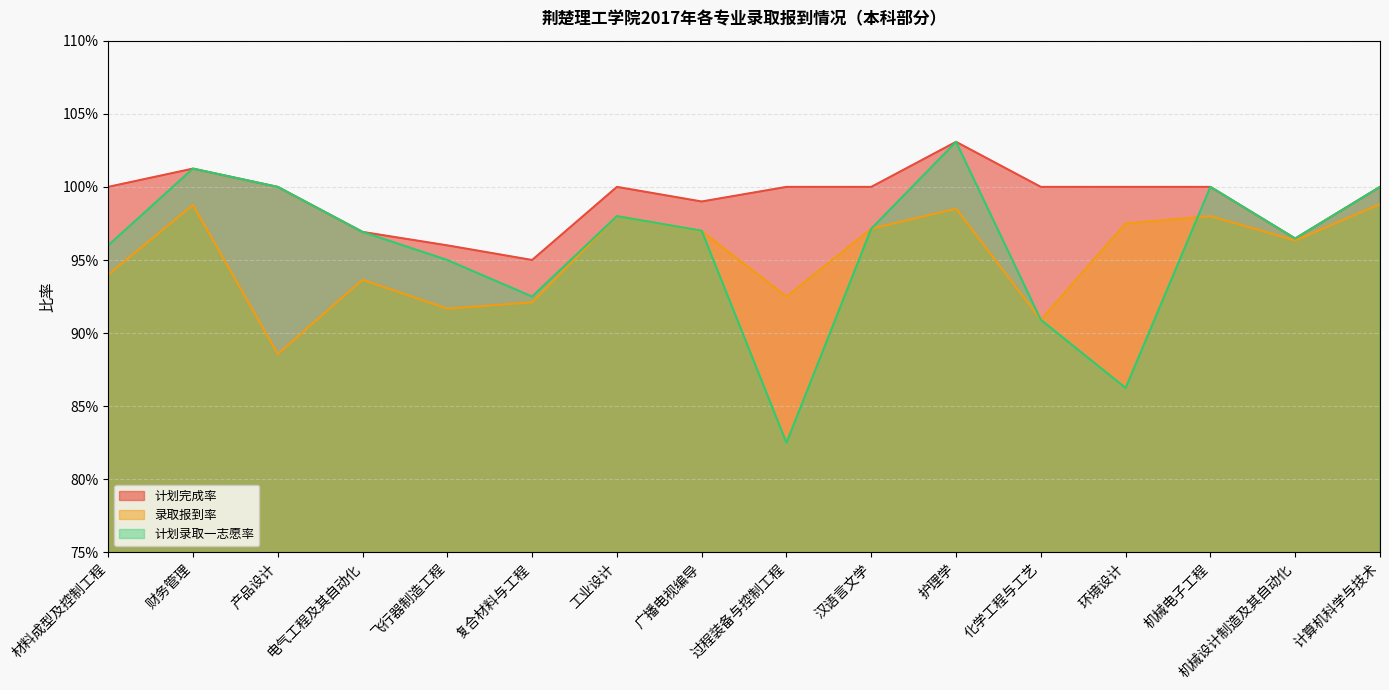

Is the value of 计划完成率 at 机械电子工程 greater than the value of 录取报到率 at 广播电视编导?

Yes